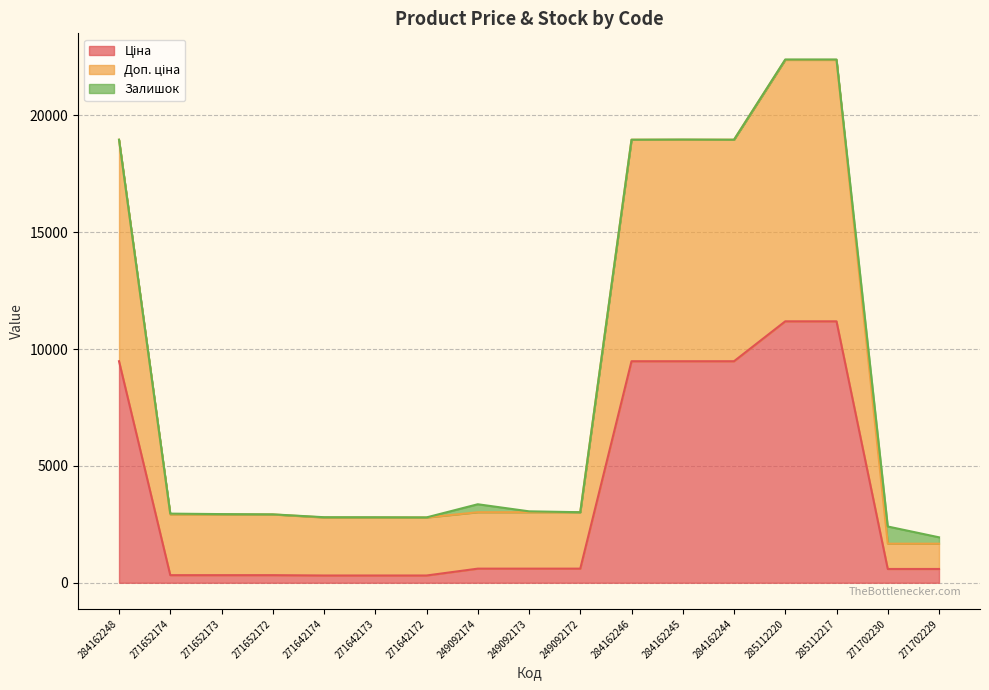

True or false: Ціна has more than 2 interior local peaks.

False